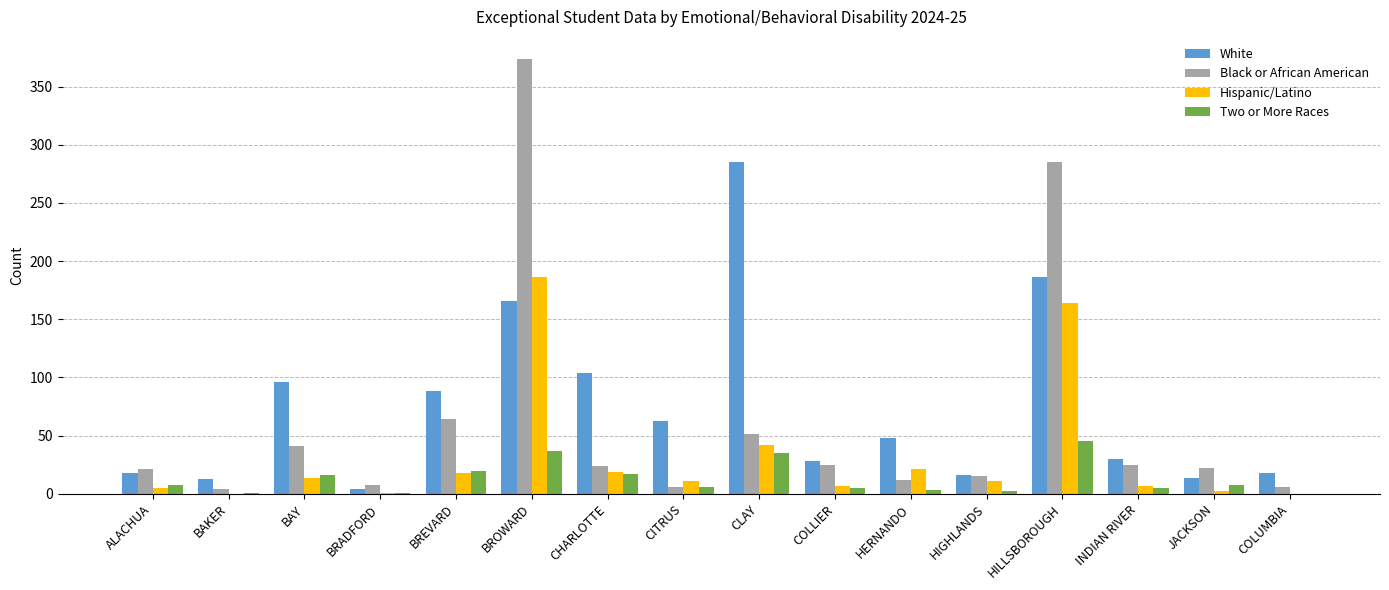

What is the sum of all Two or More Races values?

209